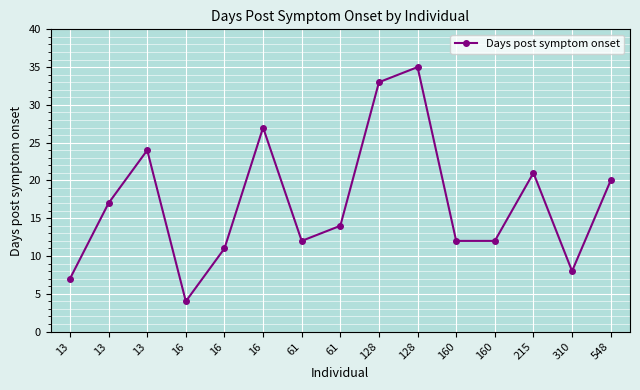

Reading left to right, transcribe all the data shown in this chart.

13=7	13=17	13=24	16=4	16=11	16=27	61=12	61=14	128=33	128=35	160=12	160=12	215=21	310=8	548=20